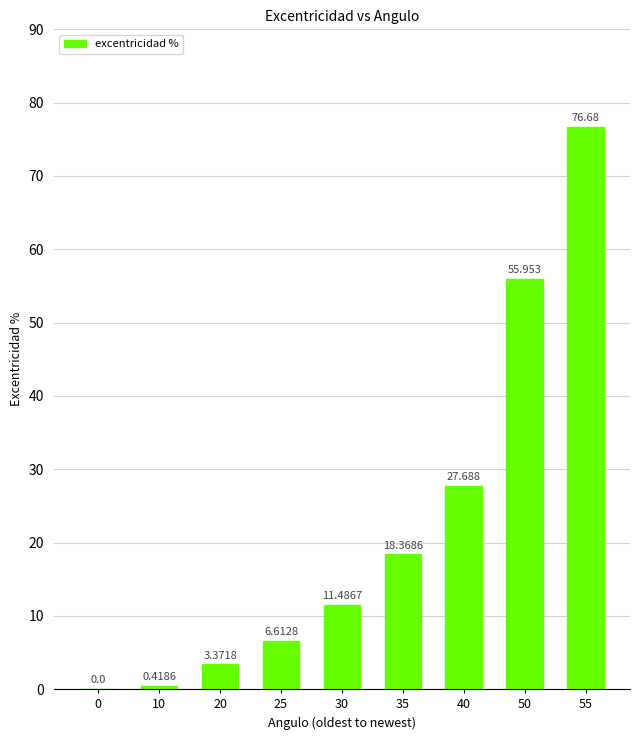

Reading left to right, transcribe all the data shown in this chart.

0.0	0.4	3.4	6.6	11.5	18.4	27.7	56.0	76.7